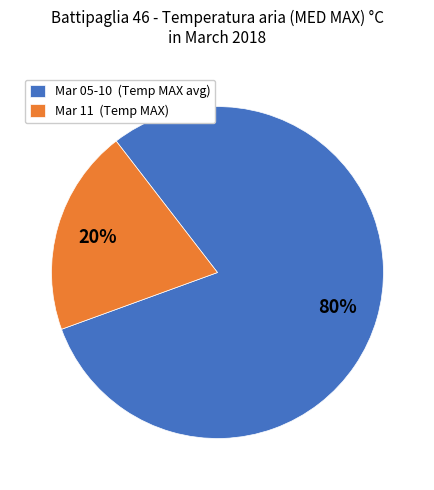

Does any single category account for the majority?

Yes